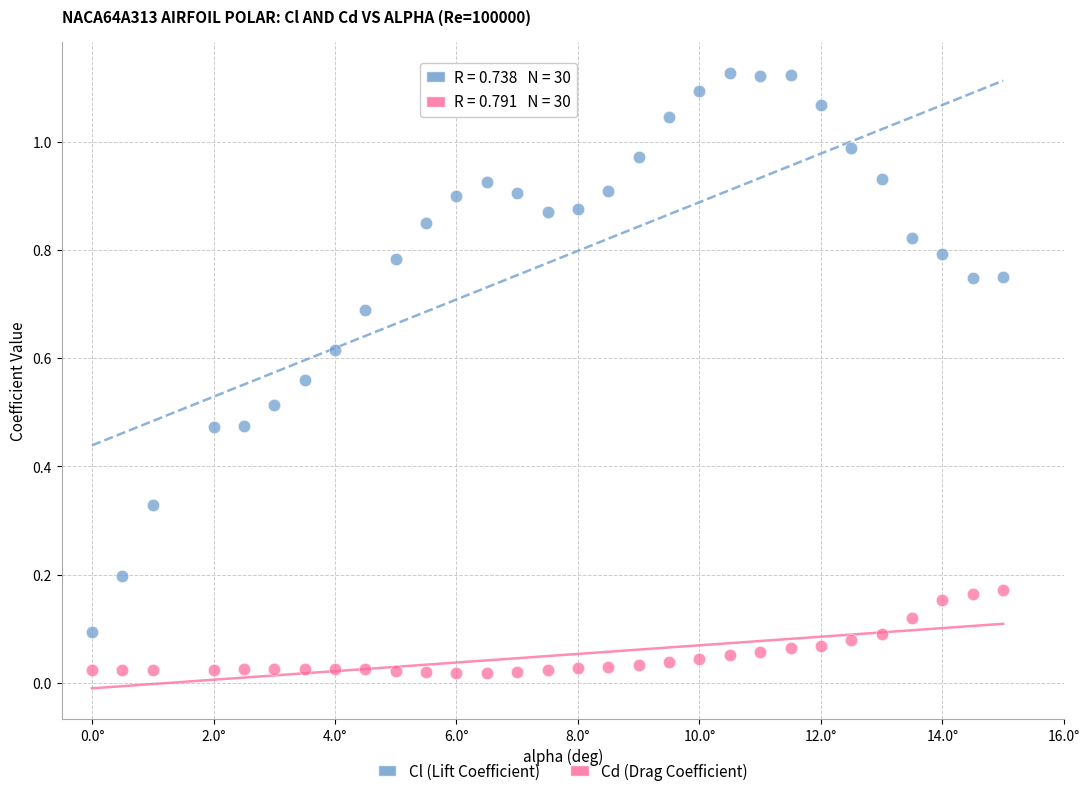

Across all data points, what is the range of X values (max minus min)?

15.0